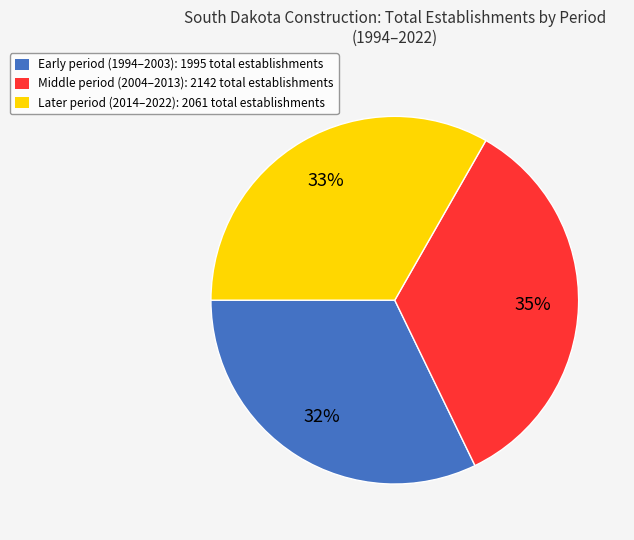

Count the number of slices in the pie.

3